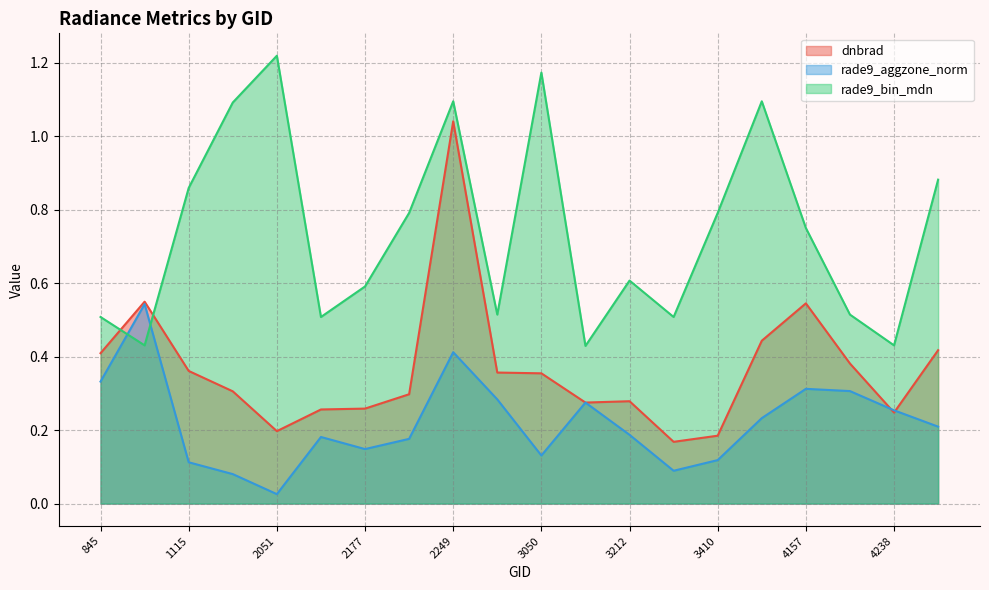

Reading left to right, transcribe all the data shown in this chart.

dnbrad: 0.4	0.5	0.4	0.3	0.2	0.3	0.3	0.3	1.0	0.4	0.4	0.3	0.3	0.2	0.2	0.4	0.5	0.4	0.2	0.4
rade9_aggzone_norm: 0.3	0.5	0.1	0.1	0.0	0.2	0.1	0.2	0.4	0.3	0.1	0.3	0.2	0.1	0.1	0.2	0.3	0.3	0.3	0.2
rade9_bin_mdn: 0.5	0.4	0.9	1.1	1.2	0.5	0.6	0.8	1.1	0.5	1.2	0.4	0.6	0.5	0.8	1.1	0.7	0.5	0.4	0.9